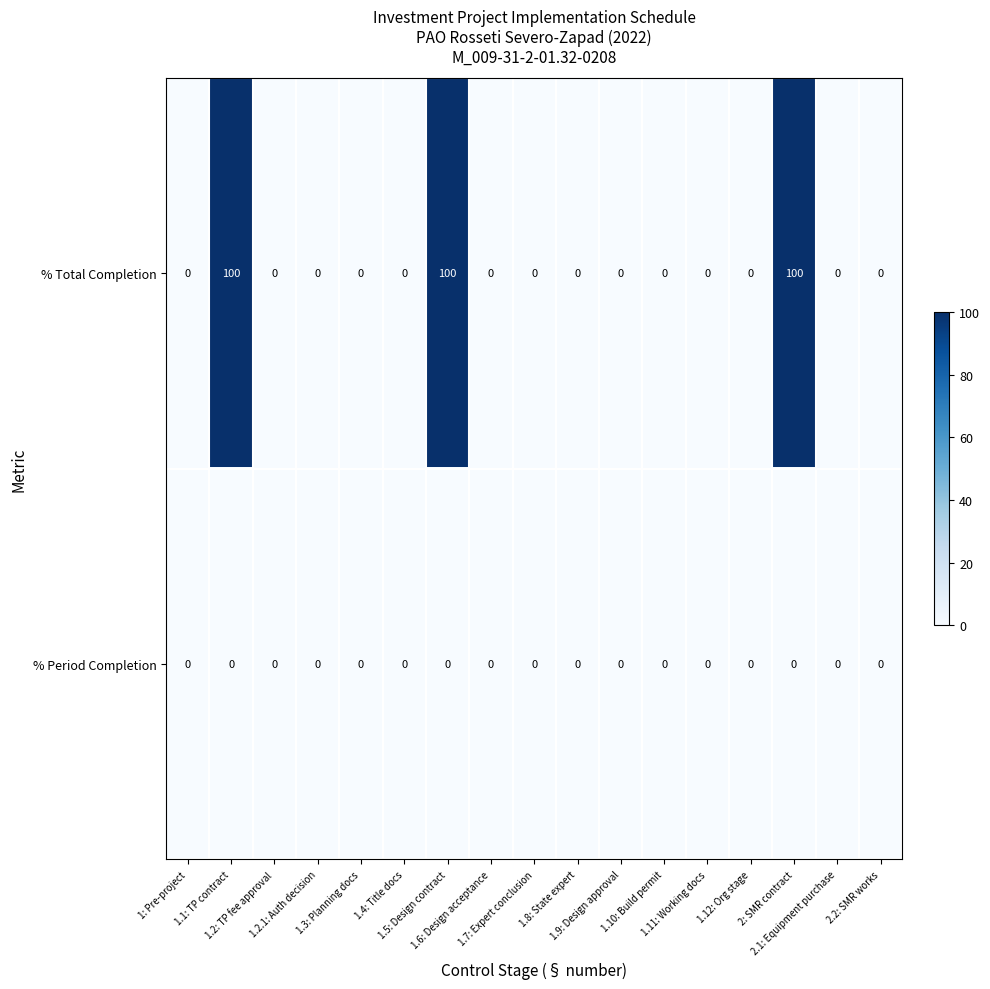

What is the sum of all % Total Completion values?

300